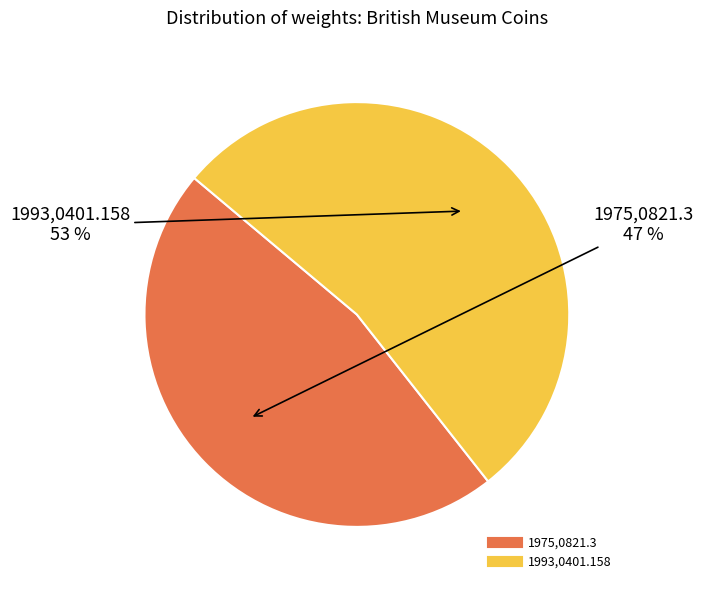

Do 1975,0821.3 and 1993,0401.158 together represent more than half of the pie?

Yes